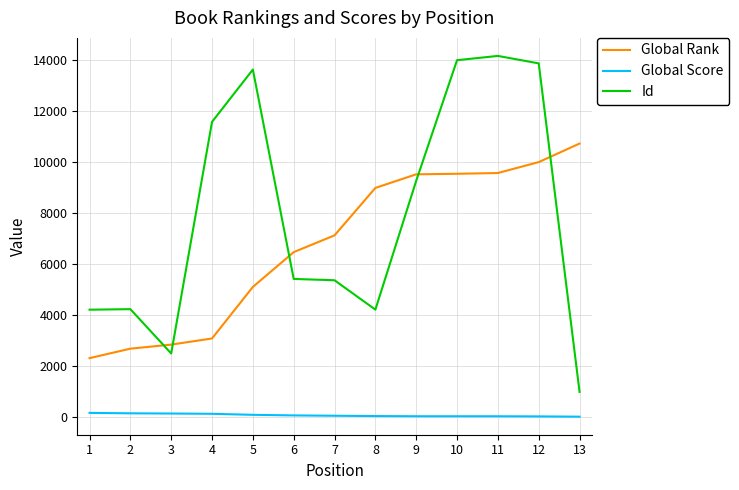

The Global Rank series shows 2676 at 2. True or false?

True